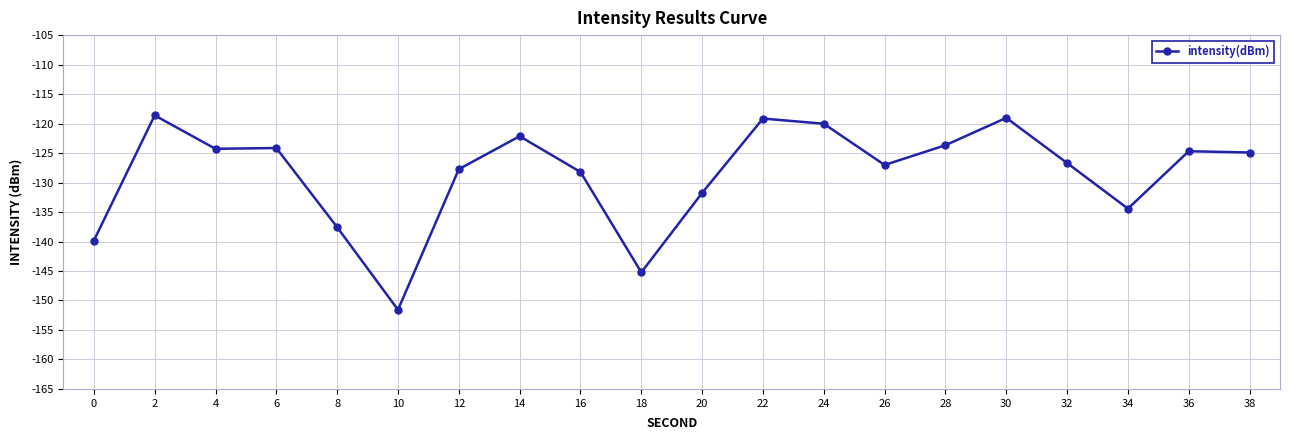

True or false: the data has more than 0 interior local peaks.

True